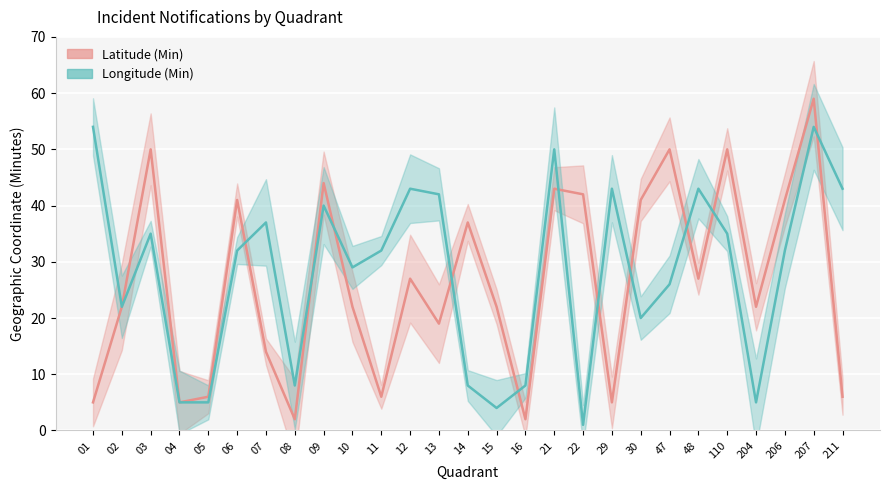

How many lines are shown in the chart?

2